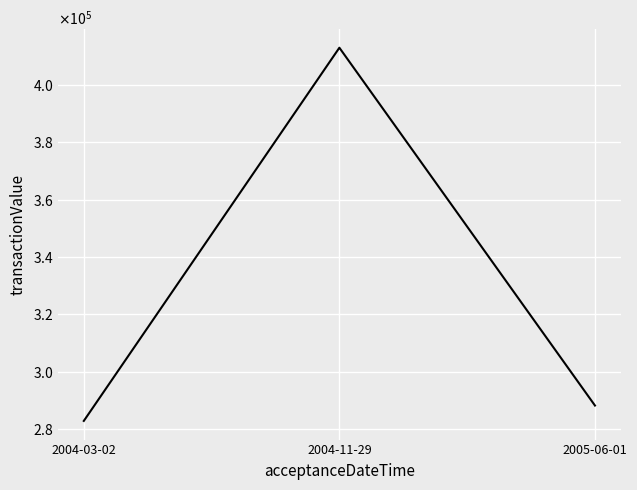

What is the greatest value displayed?

413058